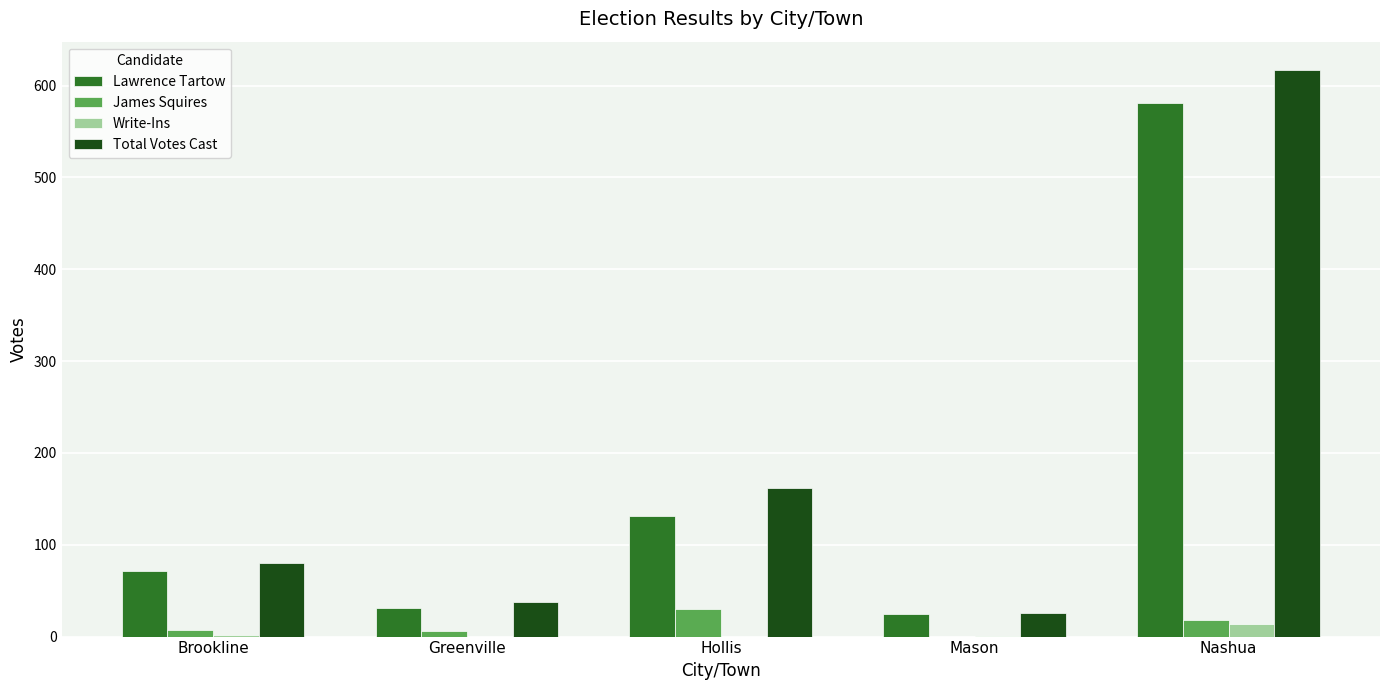

Are the bars grouped side by side (vs. stacked)?

Yes